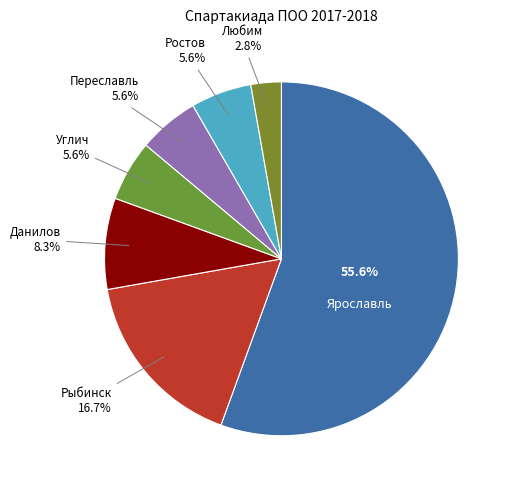

To the nearest percent, what percentage of the pie is Данилов?

8%